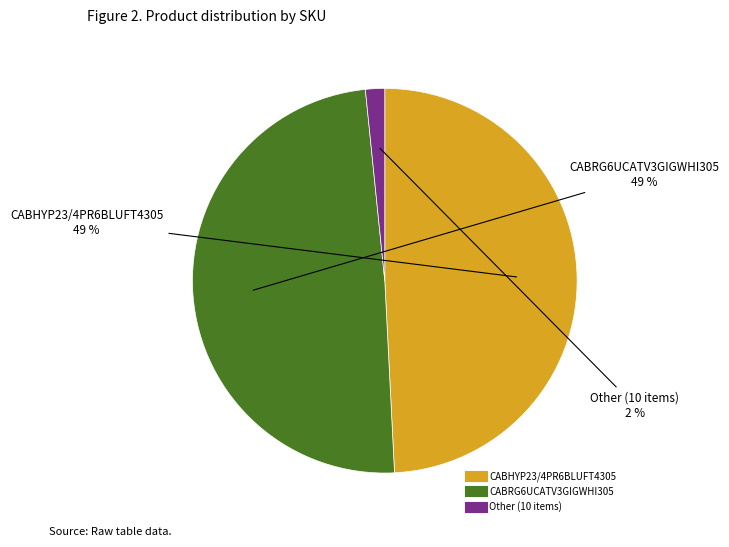

Is there any slice that represents more than half of the pie?

No